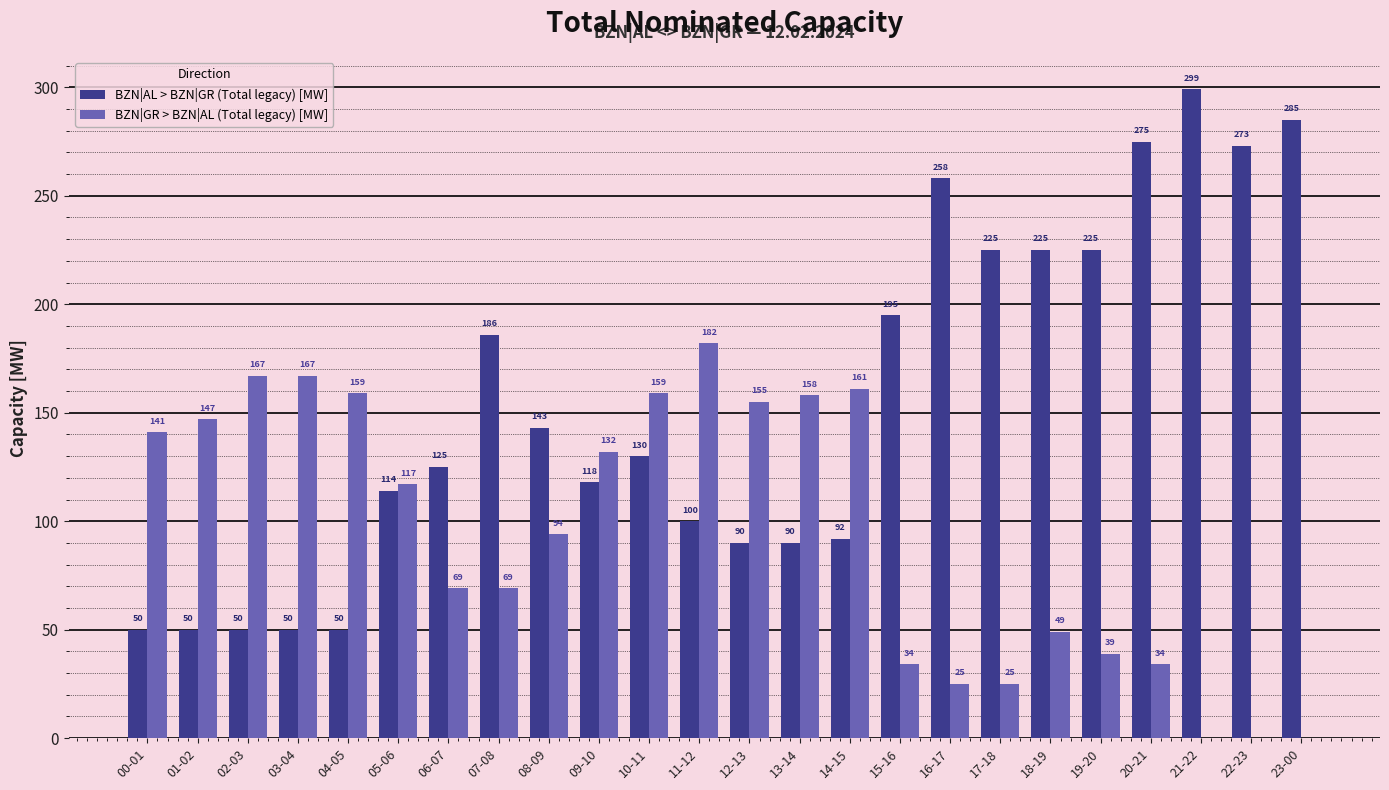

The BZN|GR > BZN|AL (Total legacy) [MW] series shows 205 at 01-02. True or false?

False